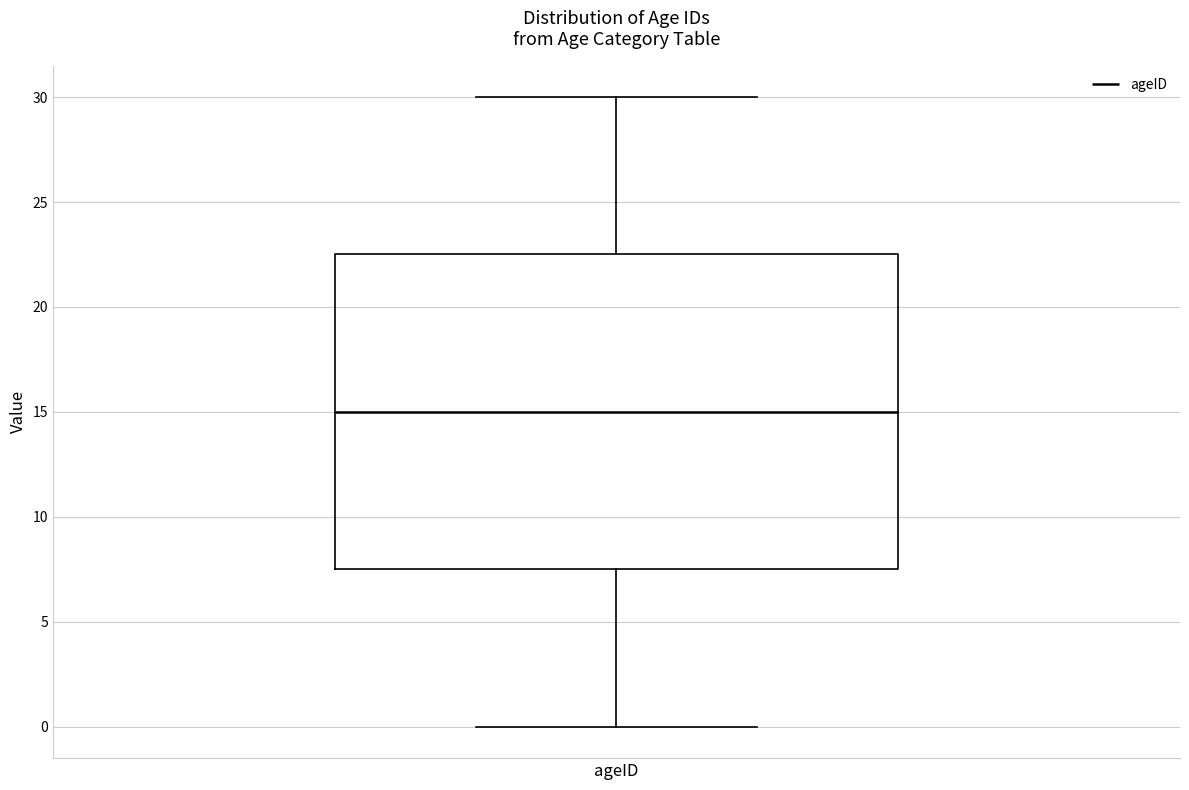

Where does the lower whisker of the box for ageID end on the y-axis? The values are not printed on the chart, so give them approximately, as read against the axis.

0.0